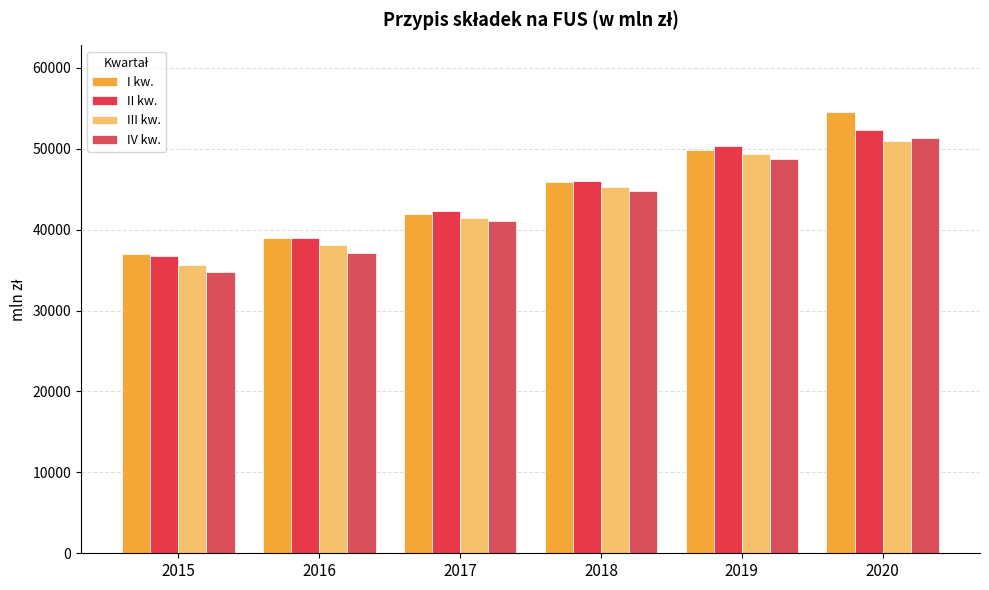

Rank the categories by IV kw. value from highest to lowest.

2020, 2019, 2018, 2017, 2016, 2015